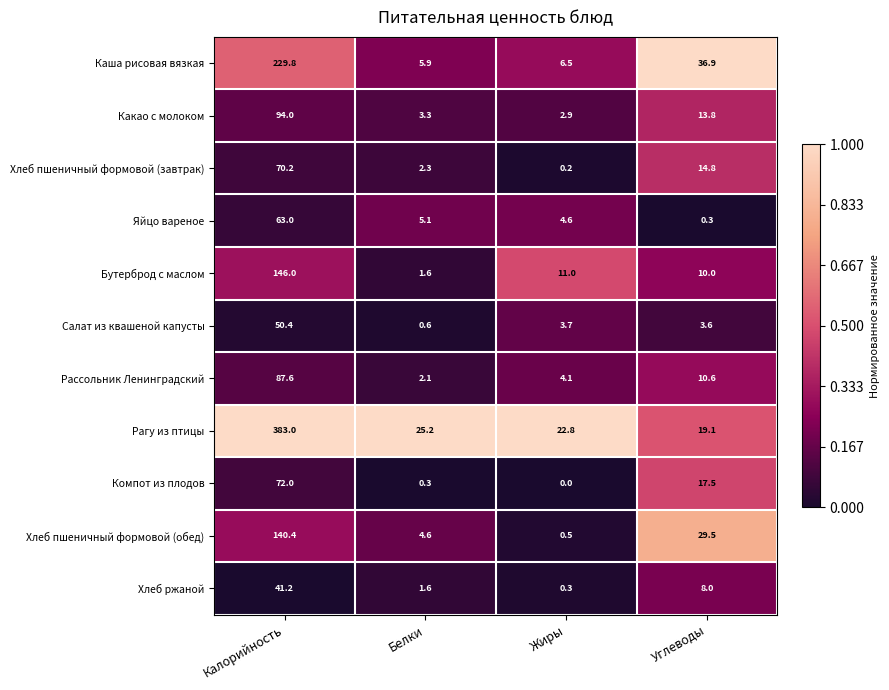

What is the sum of the Хлеб пшеничный формовой (завтрак) values at Белки and Калорийность?

72.5